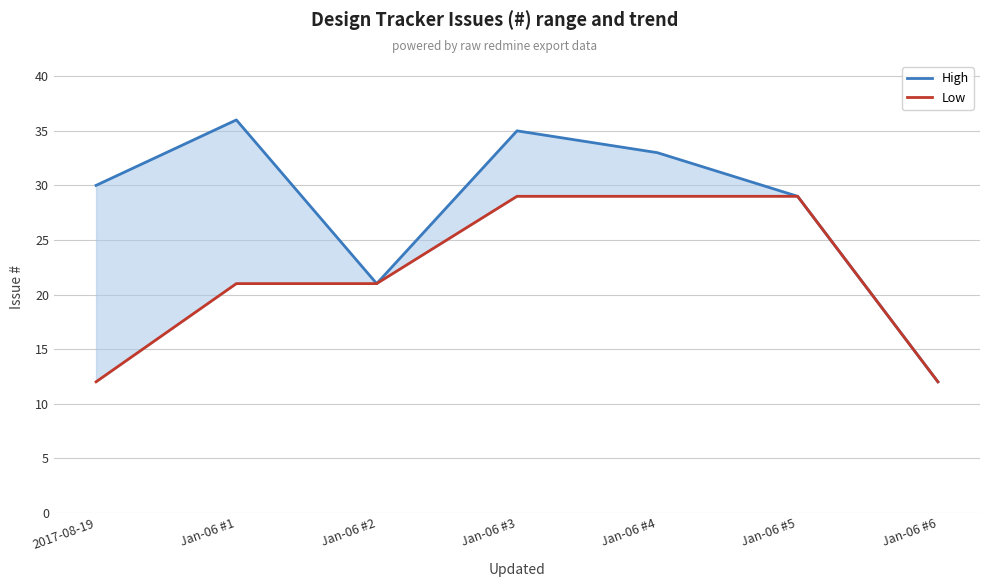

Reading right to left, list all the values displayed in this chart.

High: 12	29	33	35	21	36	30
Low: 12	29	29	29	21	21	12